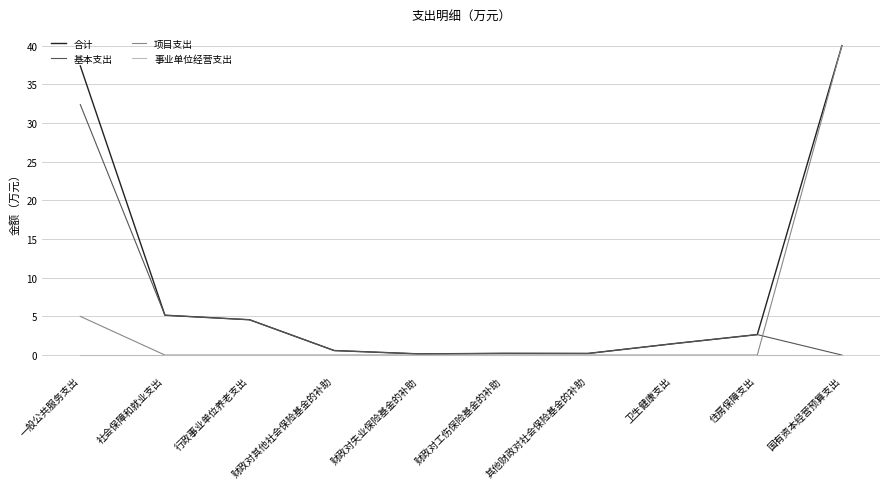

What are all the series names shown in the legend?

合计, 基本支出, 项目支出, 事业单位经营支出